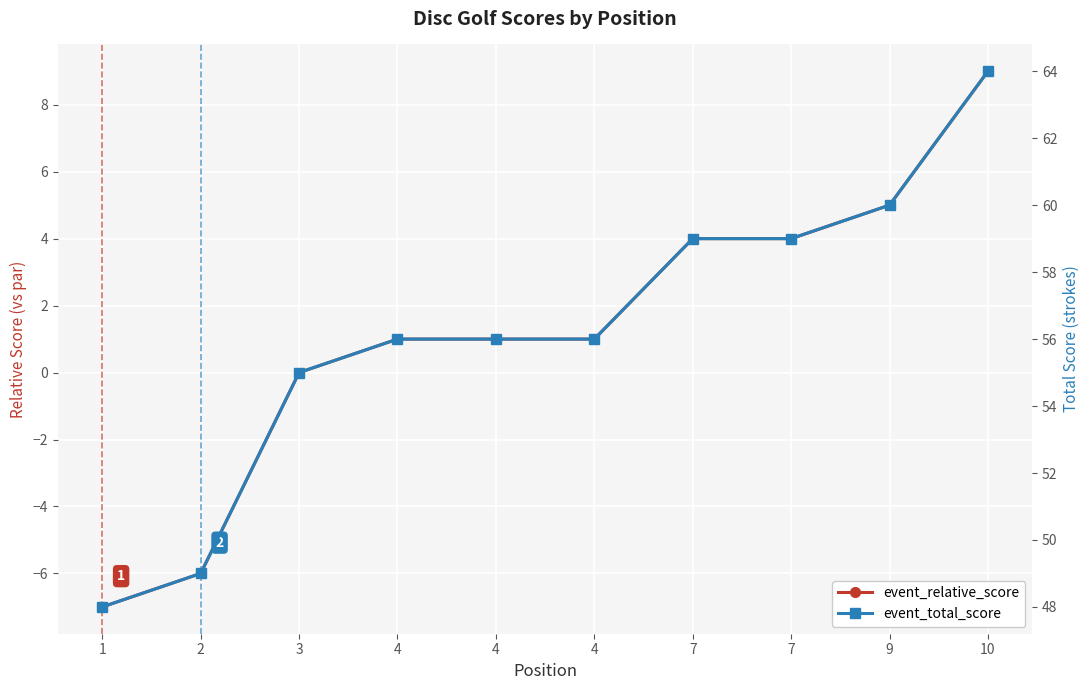

At 7, list the series in order from smallest to largest.

event_relative_score, event_total_score